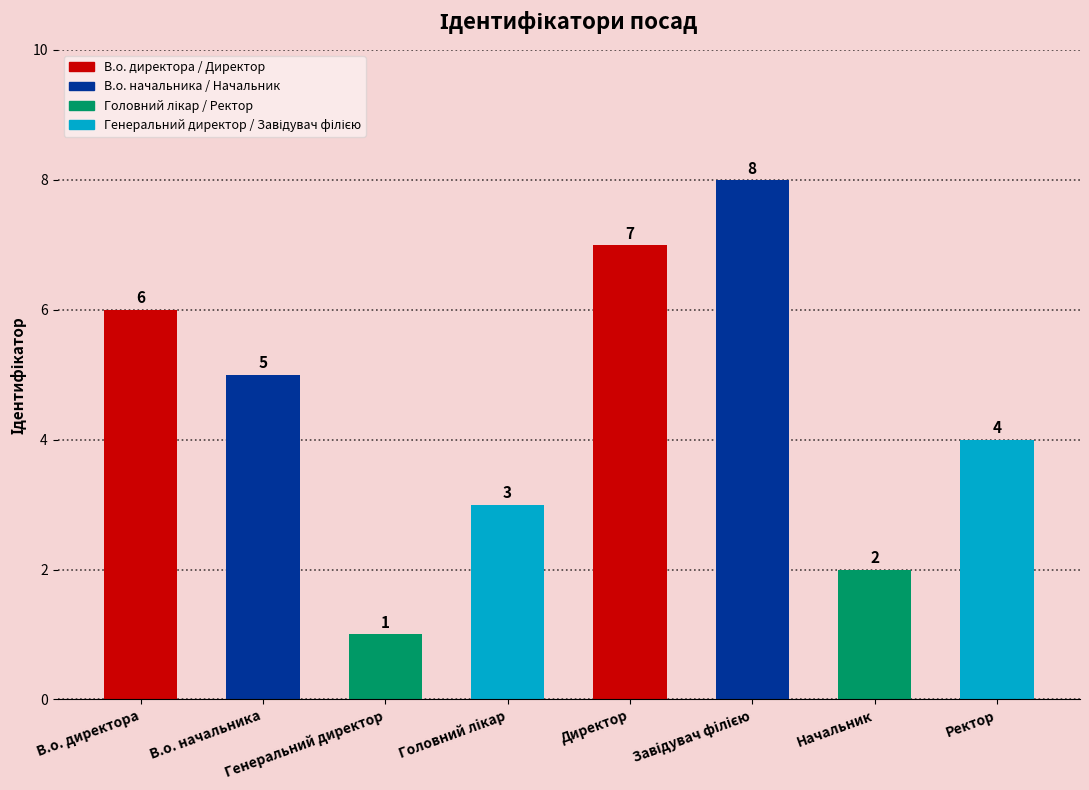

What is the difference between the maximum and minimum values?

7